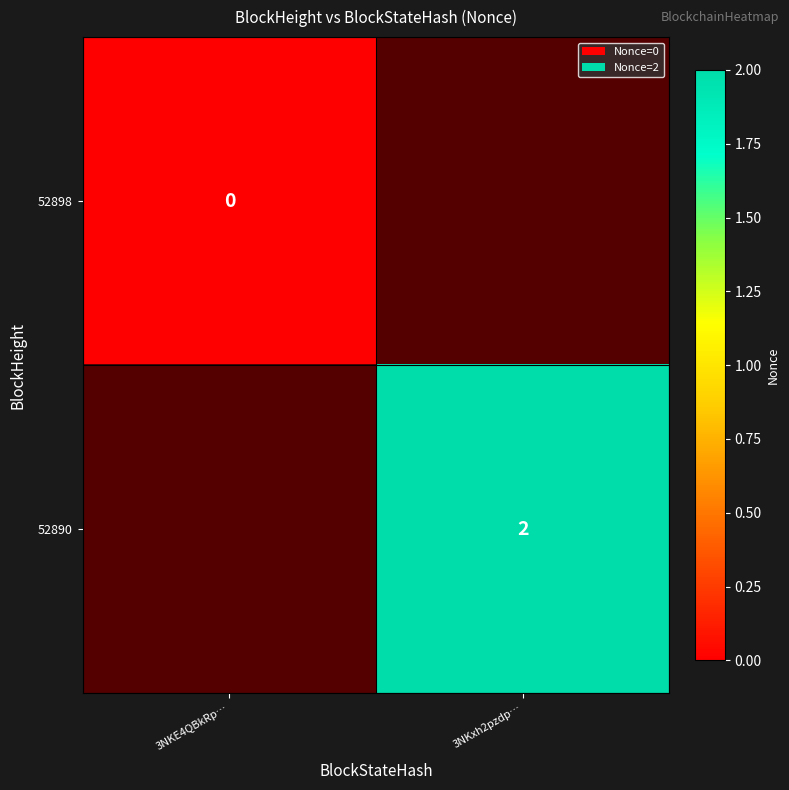

True or false: 52890 has a value of 2 at 3NKxh2pzdp….

True